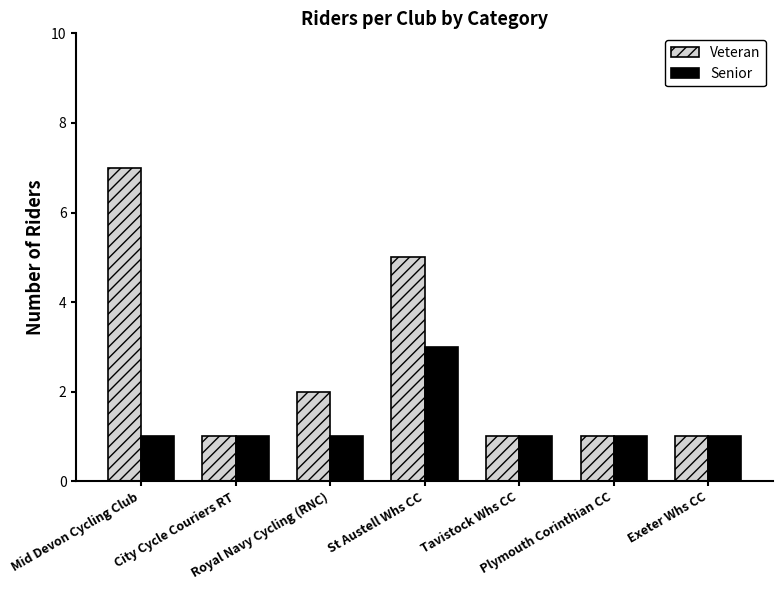

The Veteran series shows 2 at Royal Navy Cycling (RNC). True or false?

True